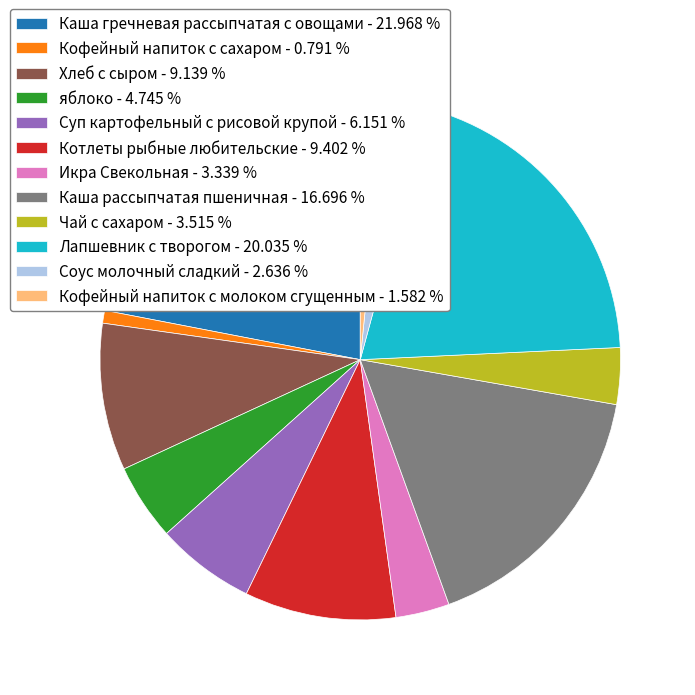

How many slices are in this pie chart?

12